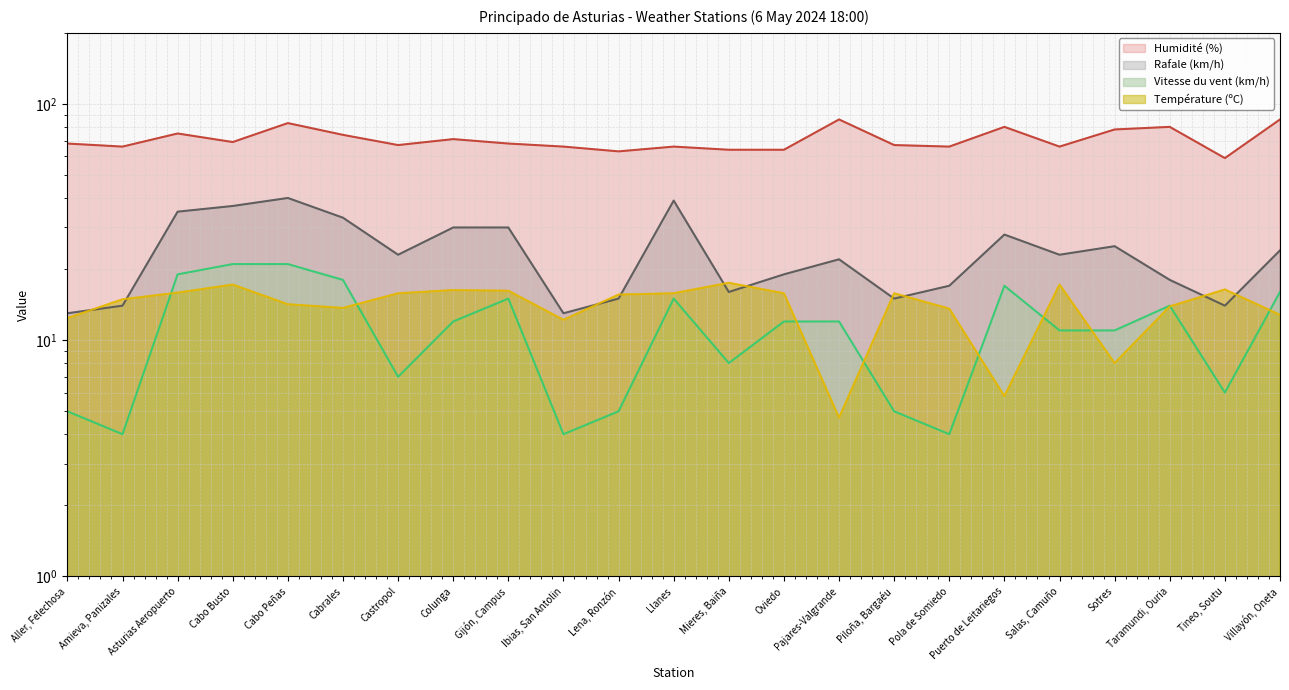

True or false: Rafale (km/h) and Vitesse du vent (km/h) cross at least once.

False